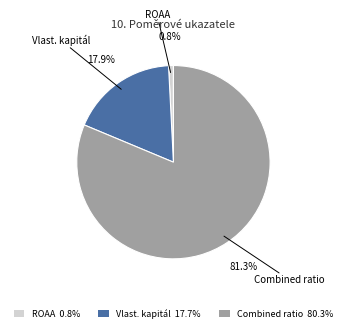

Which has a higher value, Vlast. kapitál 17.7% or ROAA 0.8%?

Vlast. kapitál 17.7%